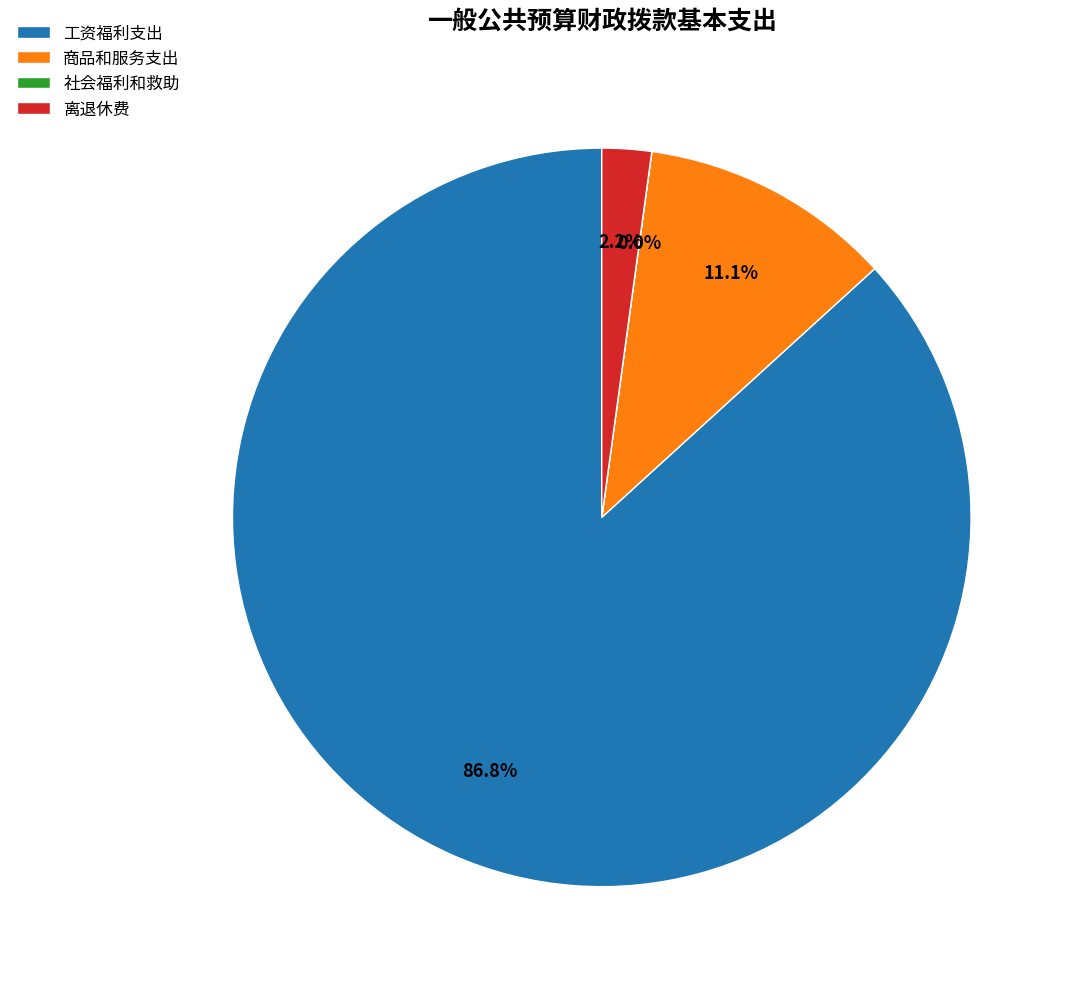

What percentage is NOT represented by 离退休费?

97.8%